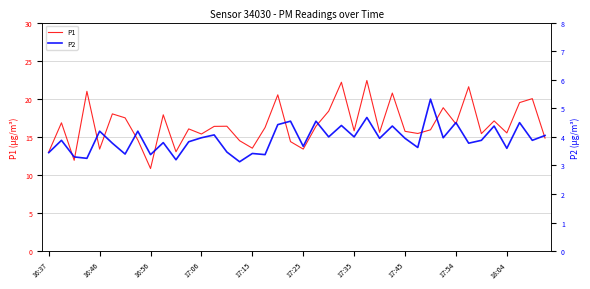

At which label does P1 reach its minimum?

16:56